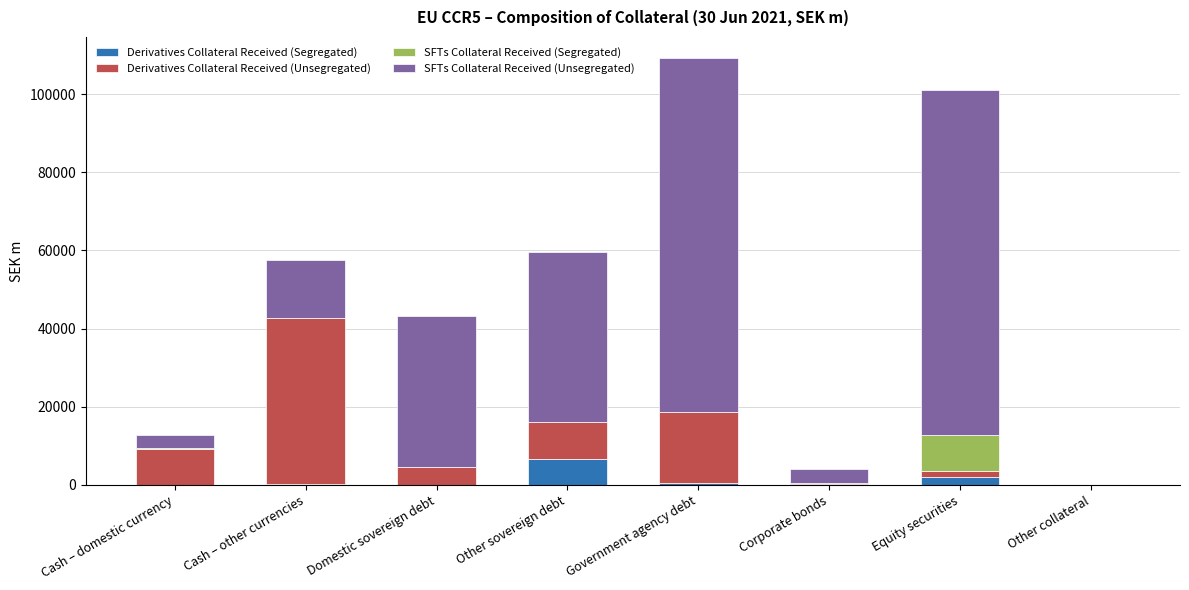

Which category has the highest value in the Derivatives Collateral Received (Segregated) series?

Other sovereign debt